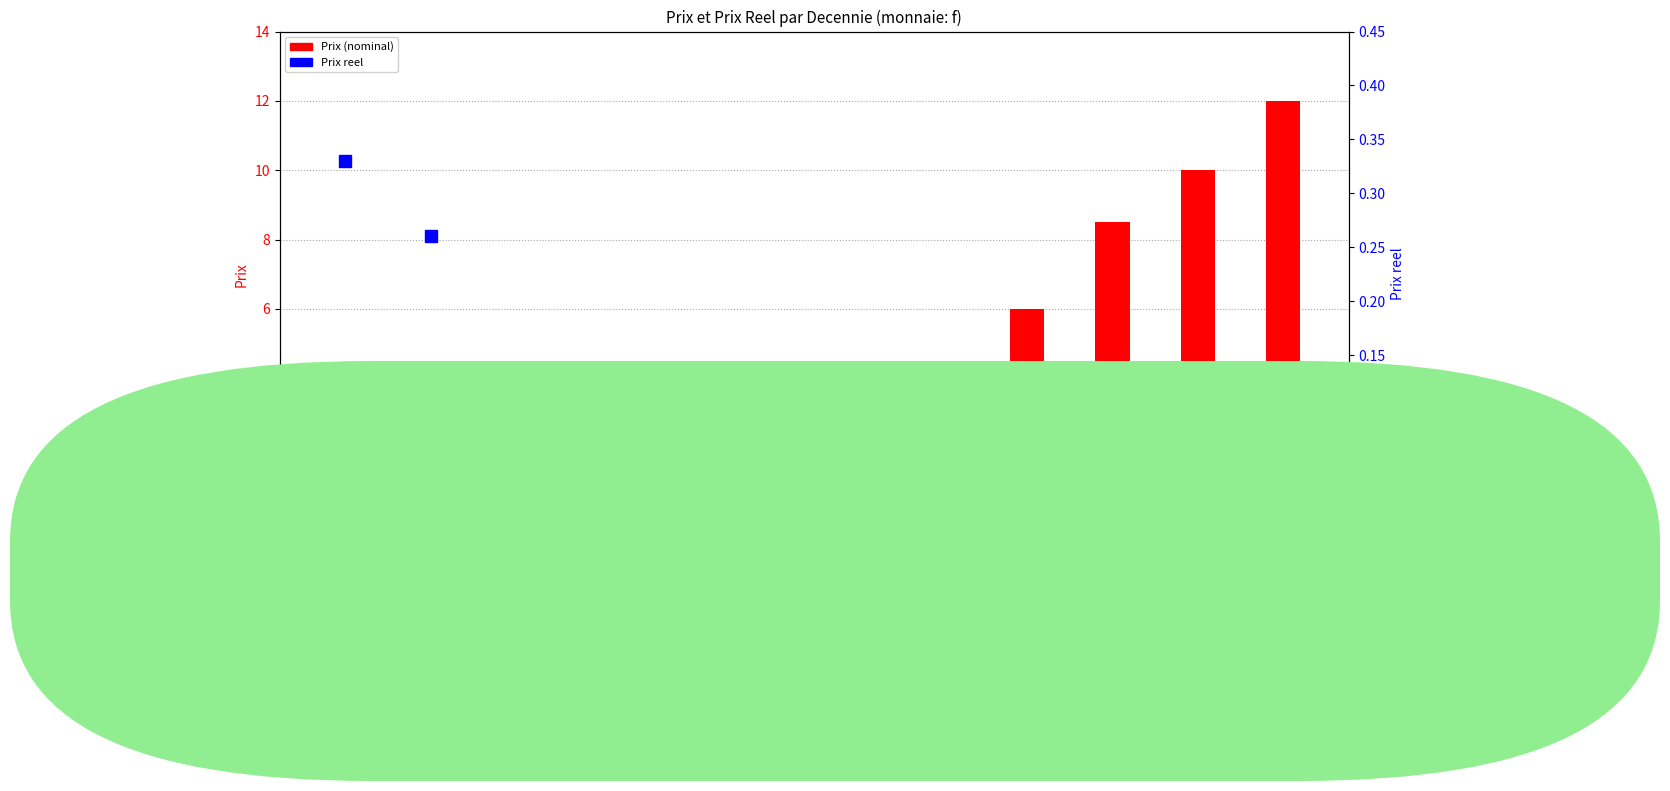

What is the value of the Prix reel bar at the 3rd from the left?

0.1